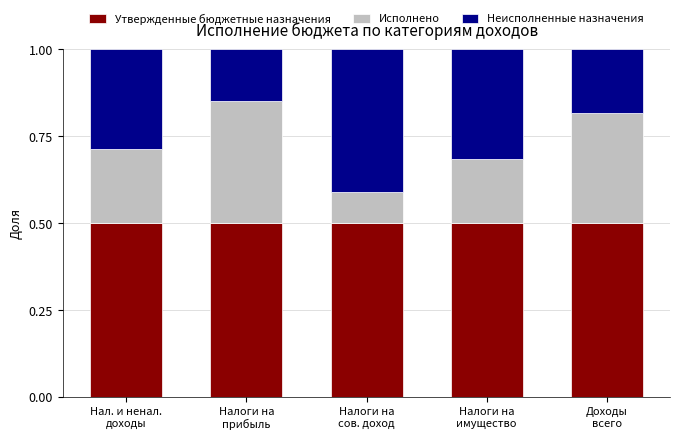

What is the sum of all Утвержденные бюджетные назначения values?

2.5